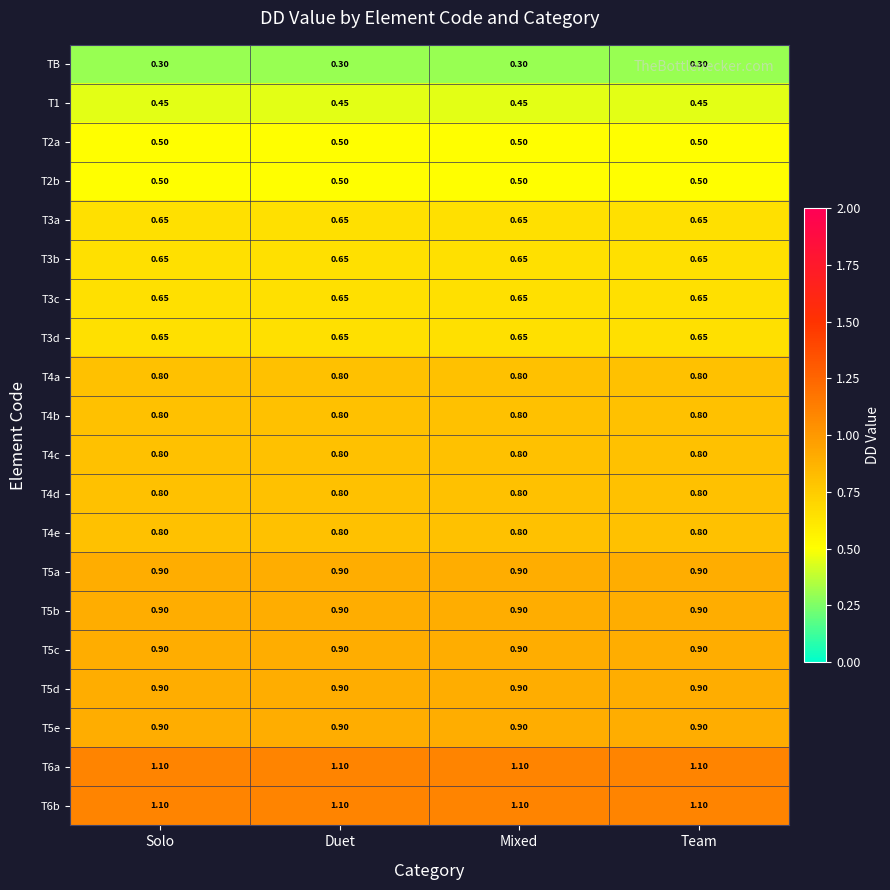

How many series are shown in this chart?

20